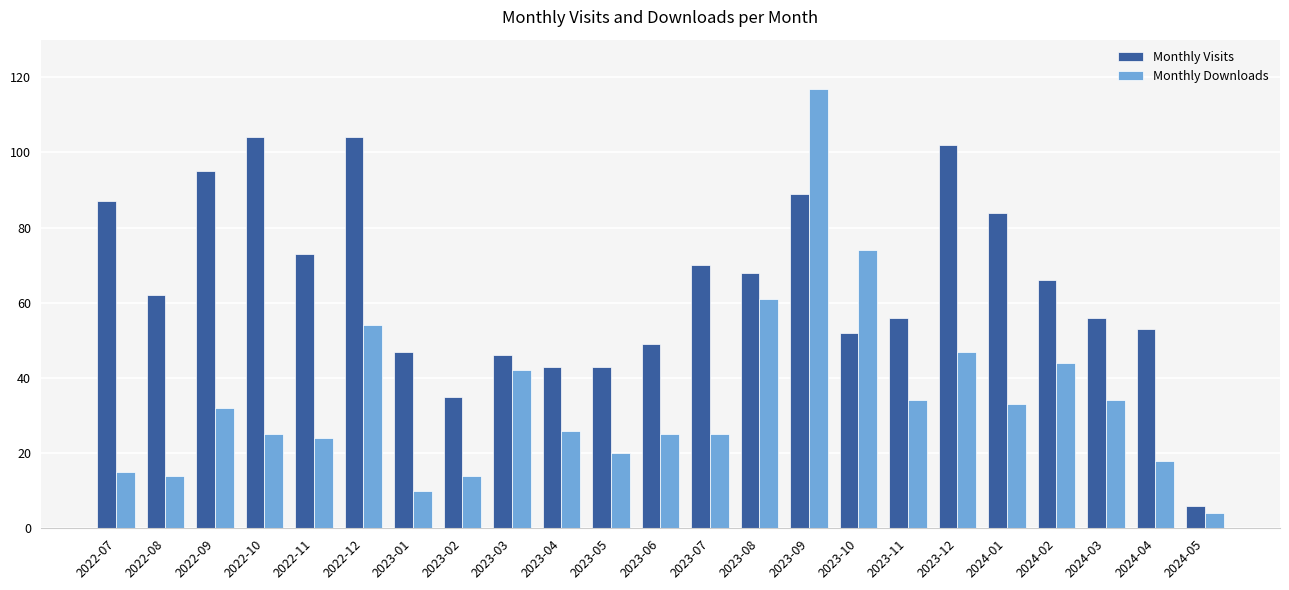

Reading left to right, extract all data points from this chart.

Monthly Visits: 2022-07=87	2022-08=62	2022-09=95	2022-10=104	2022-11=73	2022-12=104	2023-01=47	2023-02=35	2023-03=46	2023-04=43	2023-05=43	2023-06=49	2023-07=70	2023-08=68	2023-09=89	2023-10=52	2023-11=56	2023-12=102	2024-01=84	2024-02=66	2024-03=56	2024-04=53	2024-05=6
Monthly Downloads: 2022-07=15	2022-08=14	2022-09=32	2022-10=25	2022-11=24	2022-12=54	2023-01=10	2023-02=14	2023-03=42	2023-04=26	2023-05=20	2023-06=25	2023-07=25	2023-08=61	2023-09=117	2023-10=74	2023-11=34	2023-12=47	2024-01=33	2024-02=44	2024-03=34	2024-04=18	2024-05=4